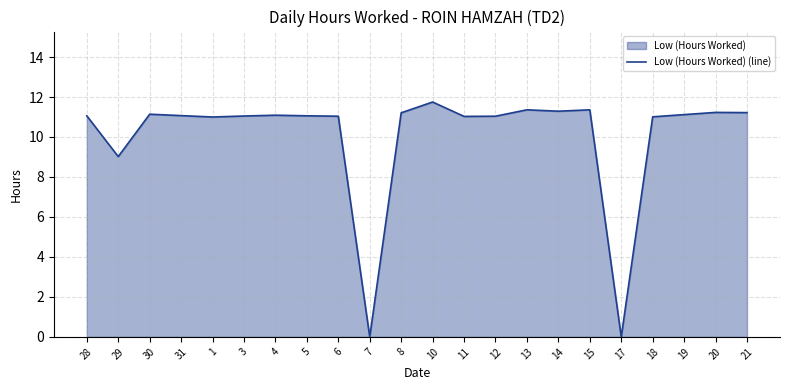

Rank the categories by value from lowest to highest.

7, 17, 29, 1, 18, 11, 6, 12, 3, 28, 5, 31, 4, 19, 30, 8, 21, 20, 14, 13, 15, 10